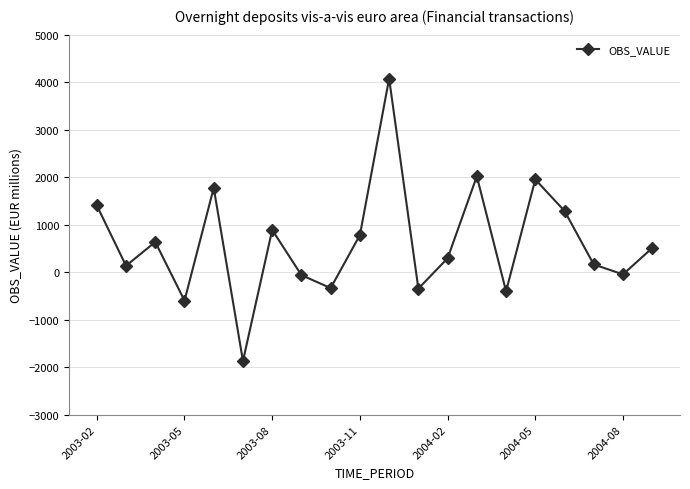

What is the sum of all values?

12246.4